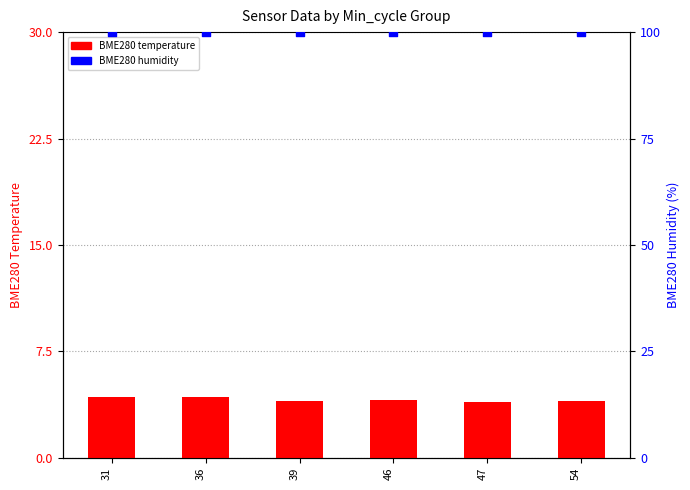

At which category is the sum across all series the highest?

31